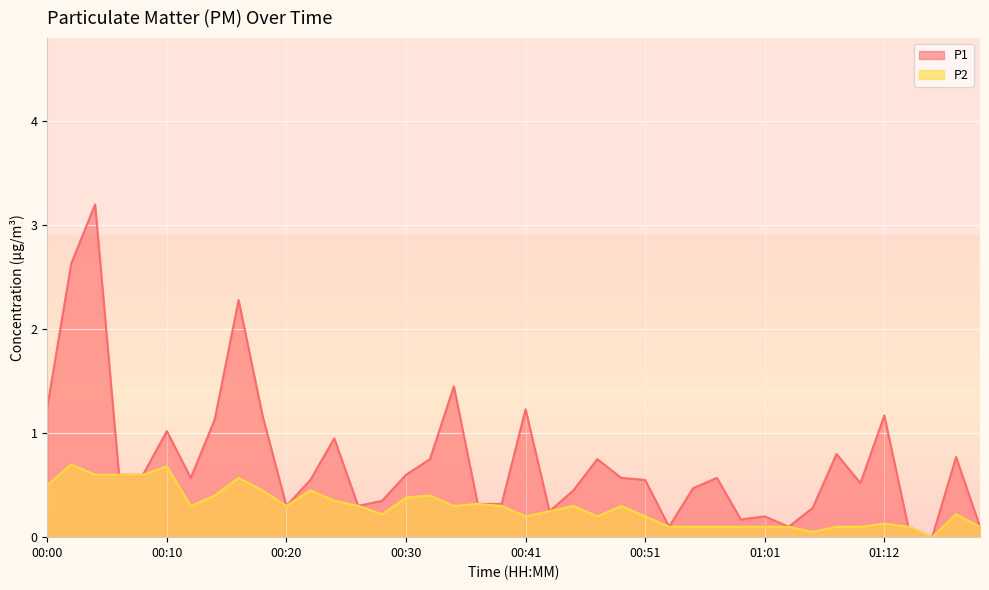

The value of P1 at 00:59 is 0.2. True or false?

True